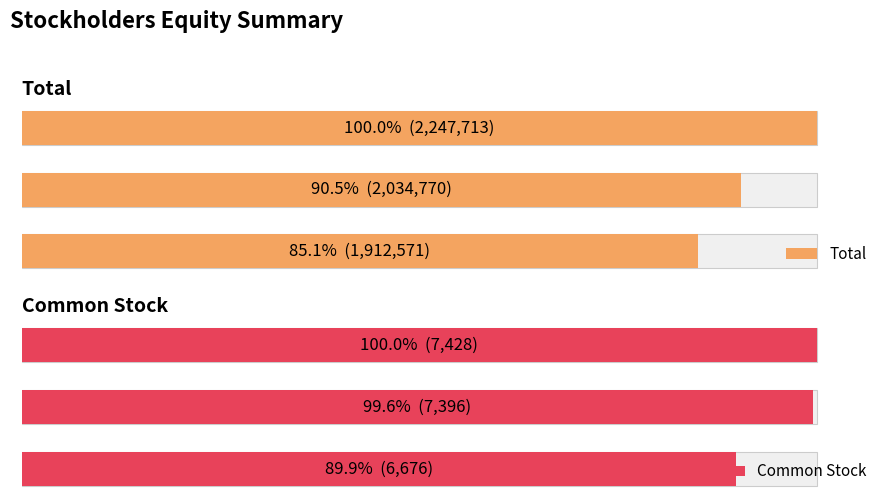

How many values in the Total series exceed 2034770?

1